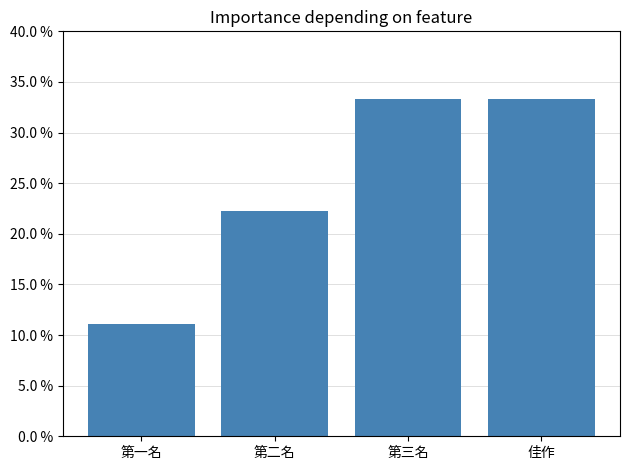

What is the change in value from 第二名 to 佳作?

+11.1